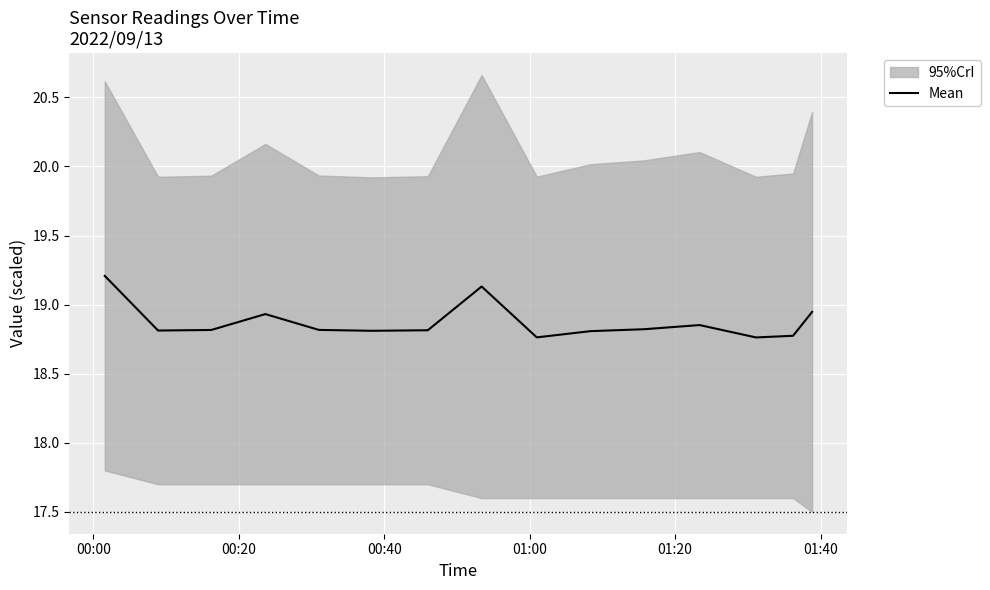

What is the difference between the maximum and second lowest values?

0.4